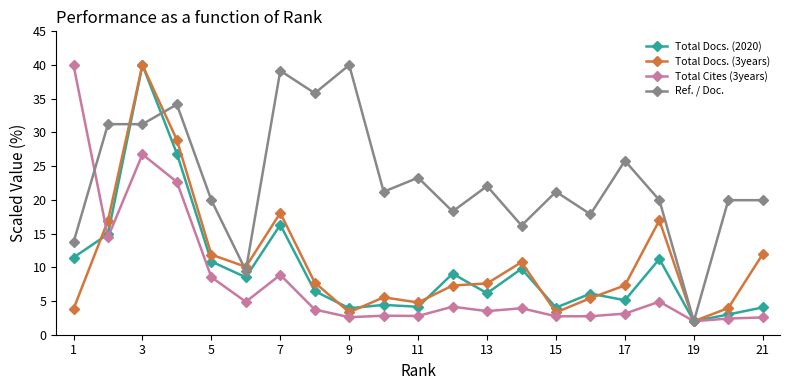

What is the smallest value displayed?

2.0